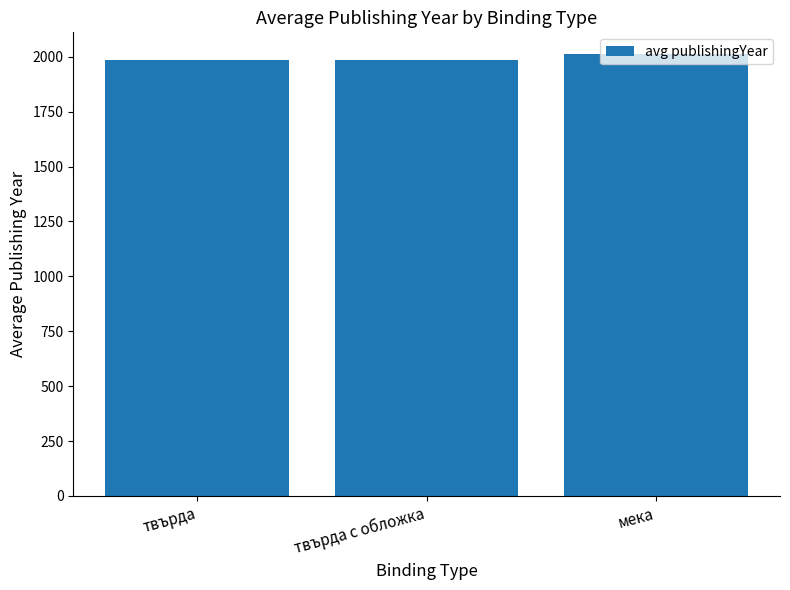

What is the sum of the values at твърда and мека?

3995.7